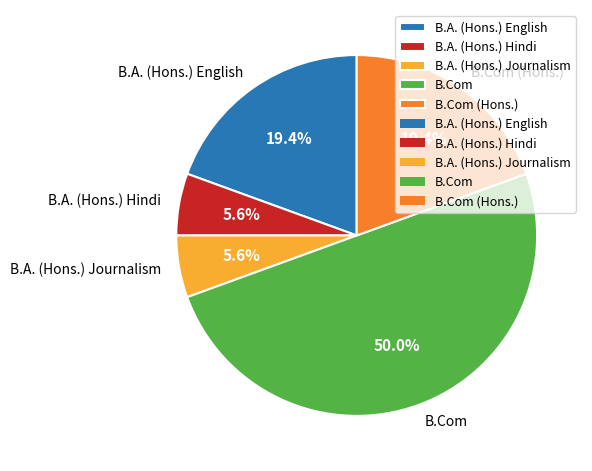

What percentage is the B.A. (Hons.) English slice, to the nearest percent?

19%